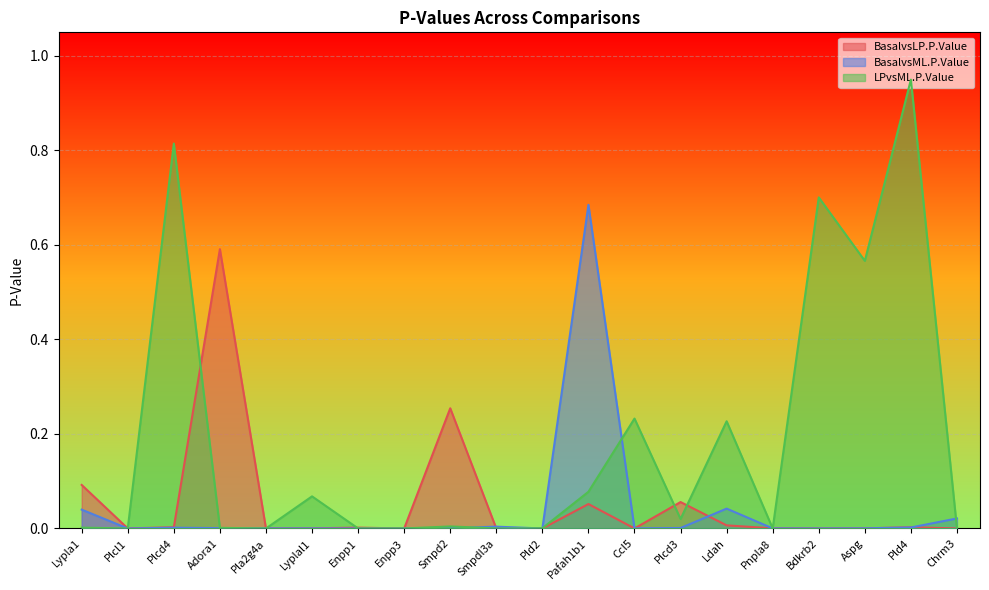

What is the difference between the maximum and minimum values in the BasalvsML.P.Value series?

0.7